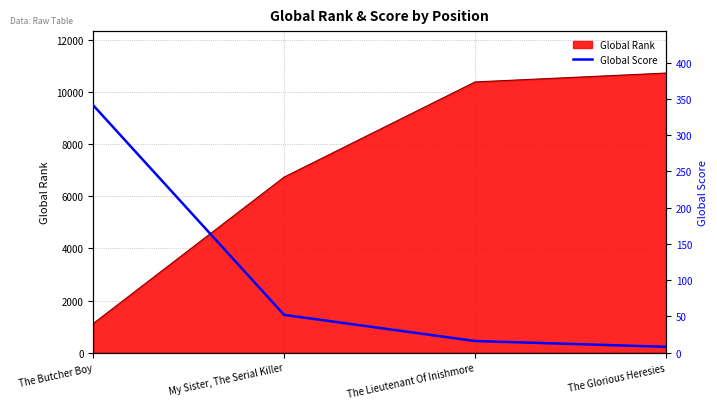

Rank the categories by Global Rank value from highest to lowest.

The Glorious Heresies, The Lieutenant Of Inishmore, My Sister, The Serial Killer, The Butcher Boy